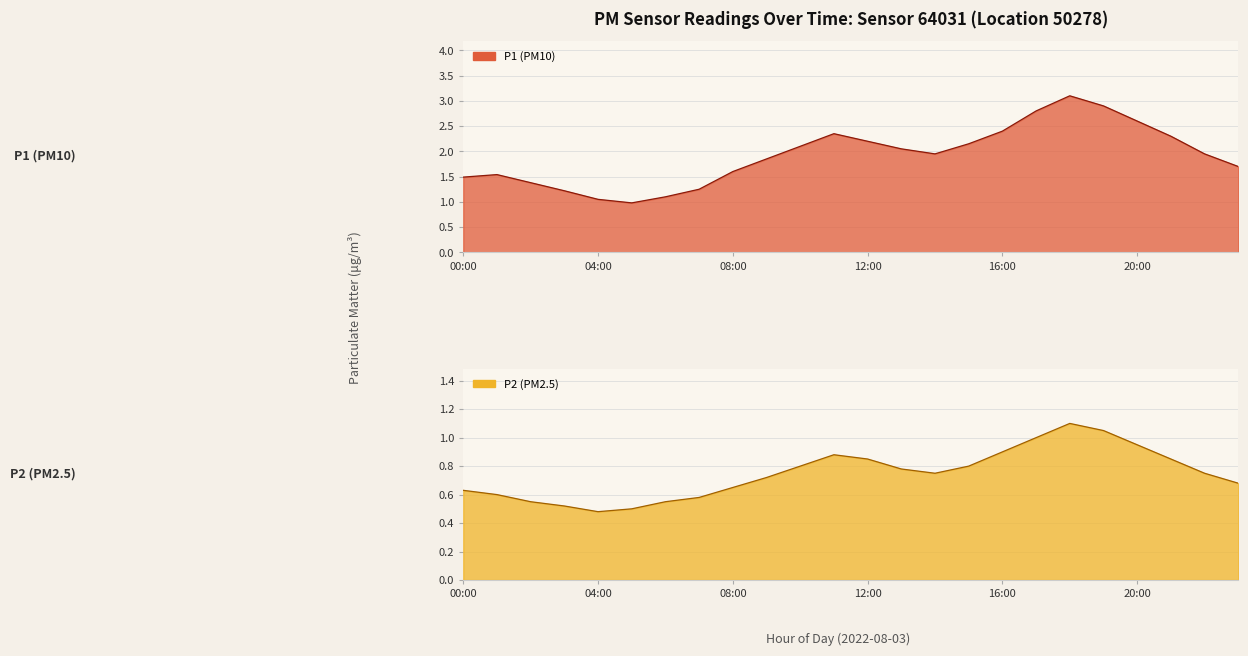

How many interior local valleys does the P1 (PM10) line series have?

2